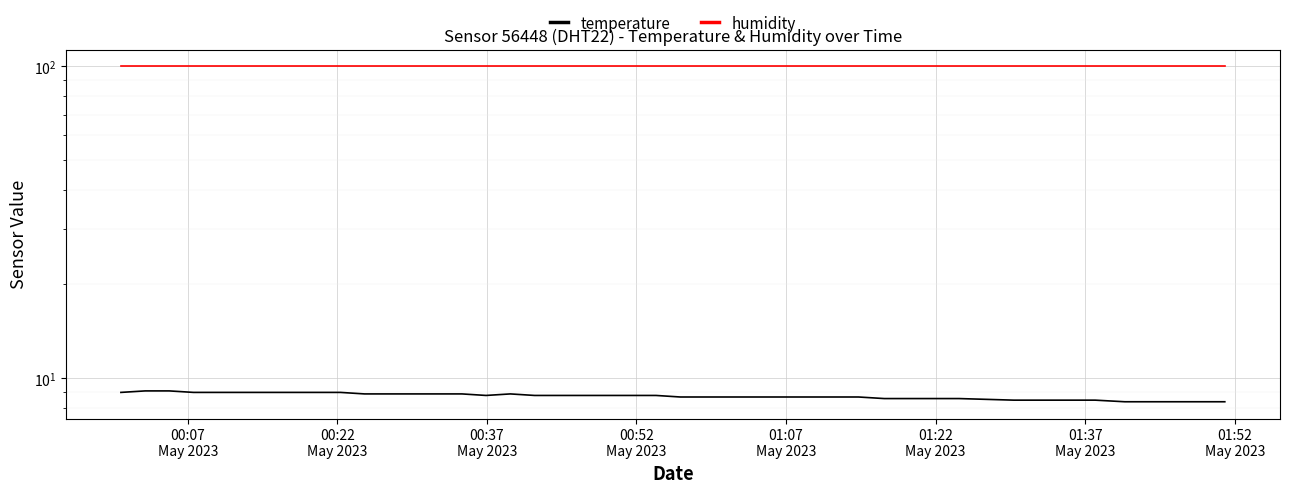

True or false: temperature has more than 2 points higher than both neighbors.

False